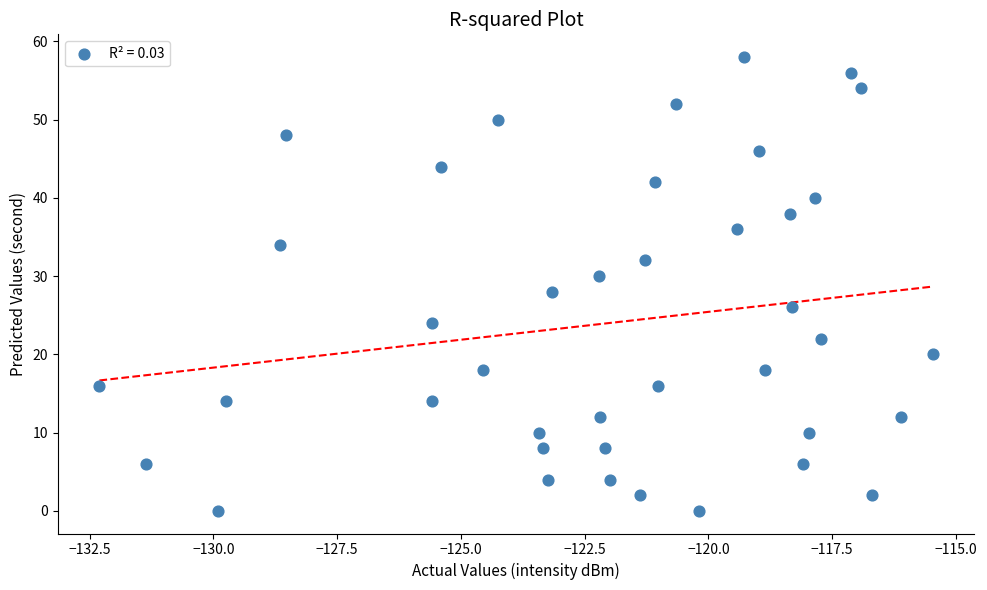

What is the range of Y values (max minus min)?

58